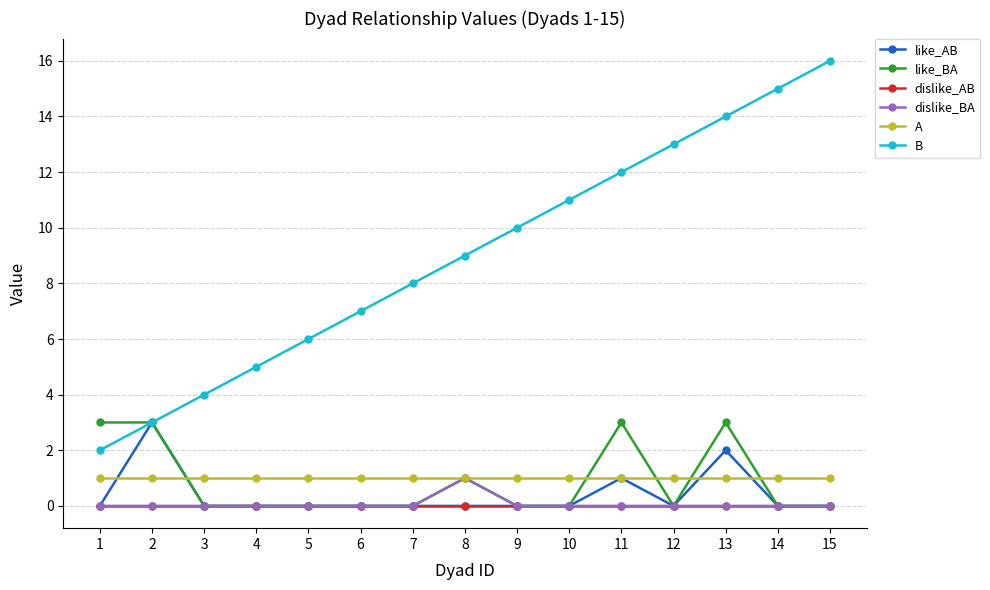

Which series has the largest range (max minus min)?

B